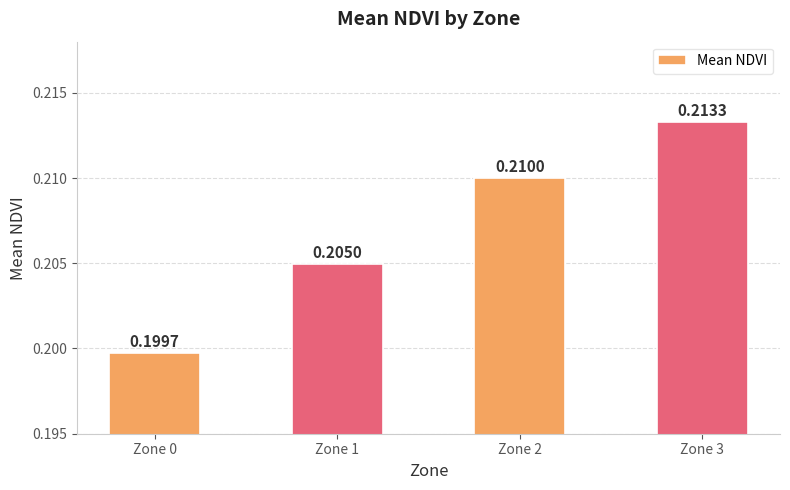

Does the chart contain any negative values?

No